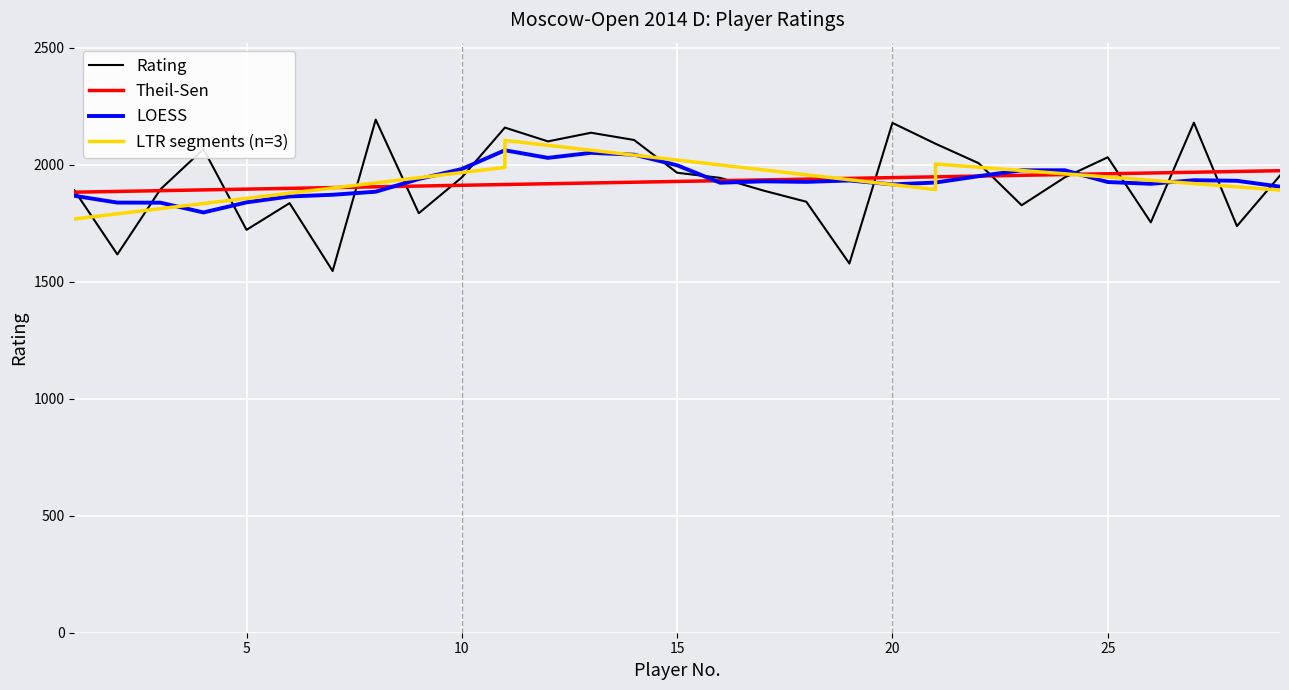

What is the approximate value at 2?

1617